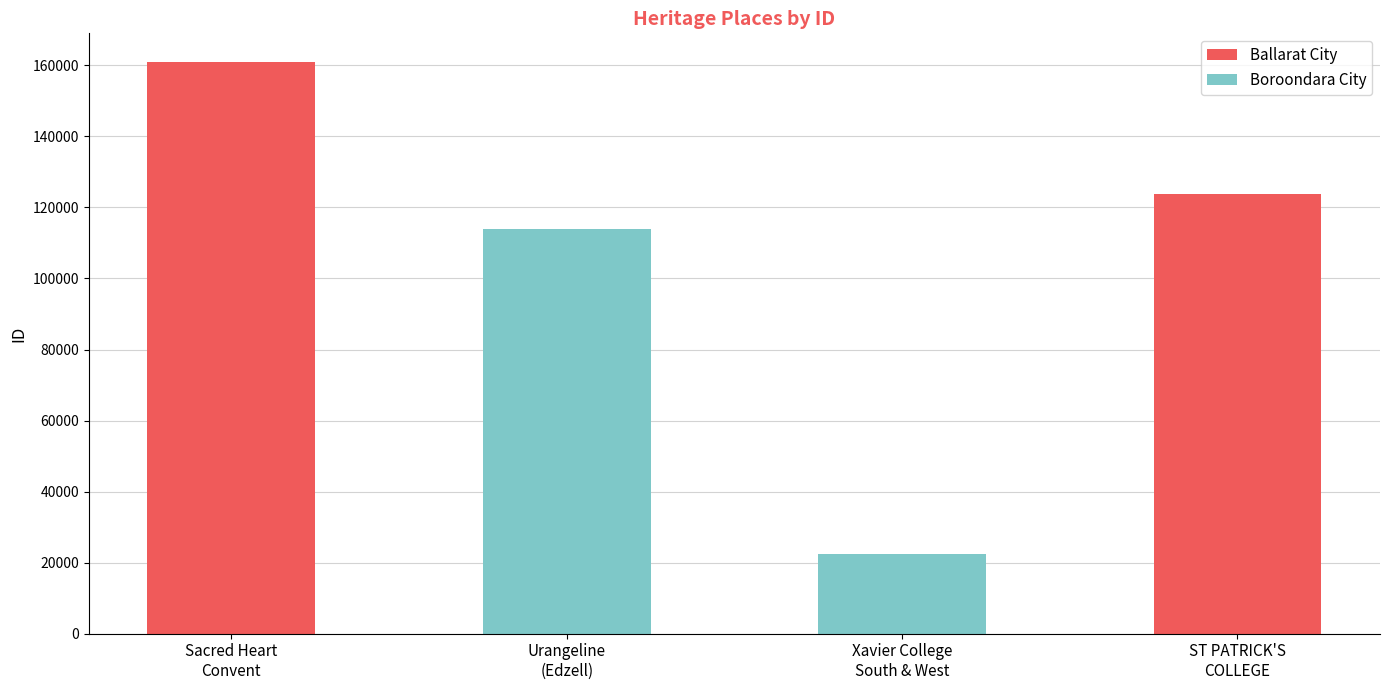

What is the label of the 1st bar from the right?

Xavier College
South & West